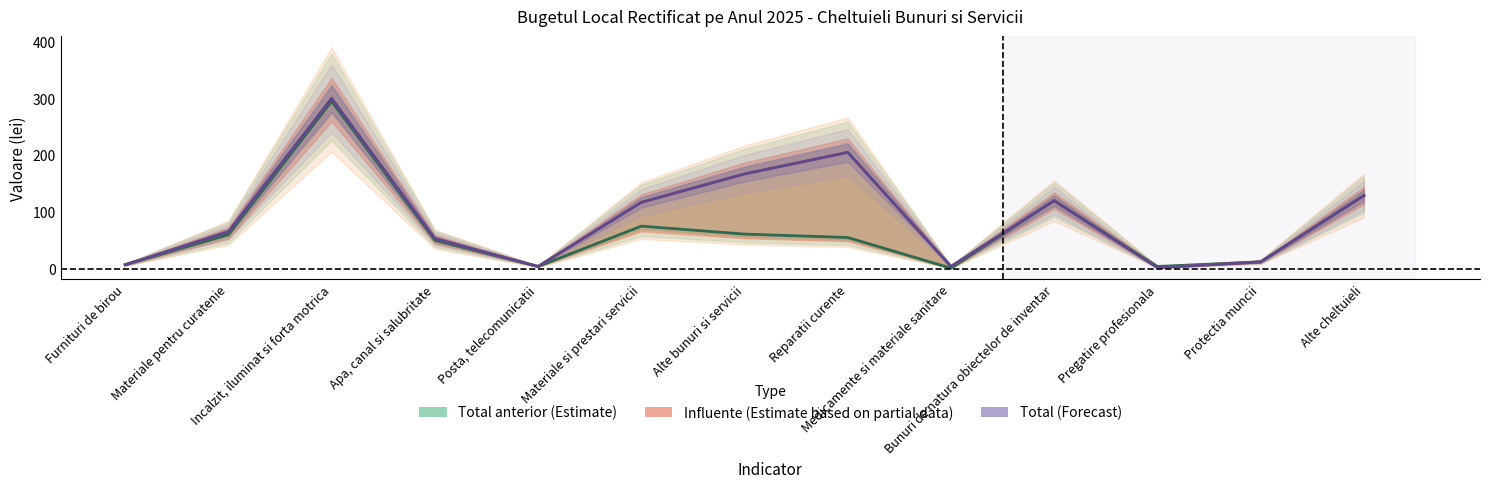

List the labels in order of Estimate based on partial data value, smallest first.

Pregatire profesionala, Posta, telecomunicatii, Medicamente si materiale sanitare, Furnituri de birou, Protectia muncii, Apa, canal si salubritate, Materiale pentru curatenie, Materiale si prestari servicii, Bunuri de natura obiectelor de inventar, Alte cheltuieli, Alte bunuri si servicii, Reparatii curente, Incalzit, iluminat si forta motrica